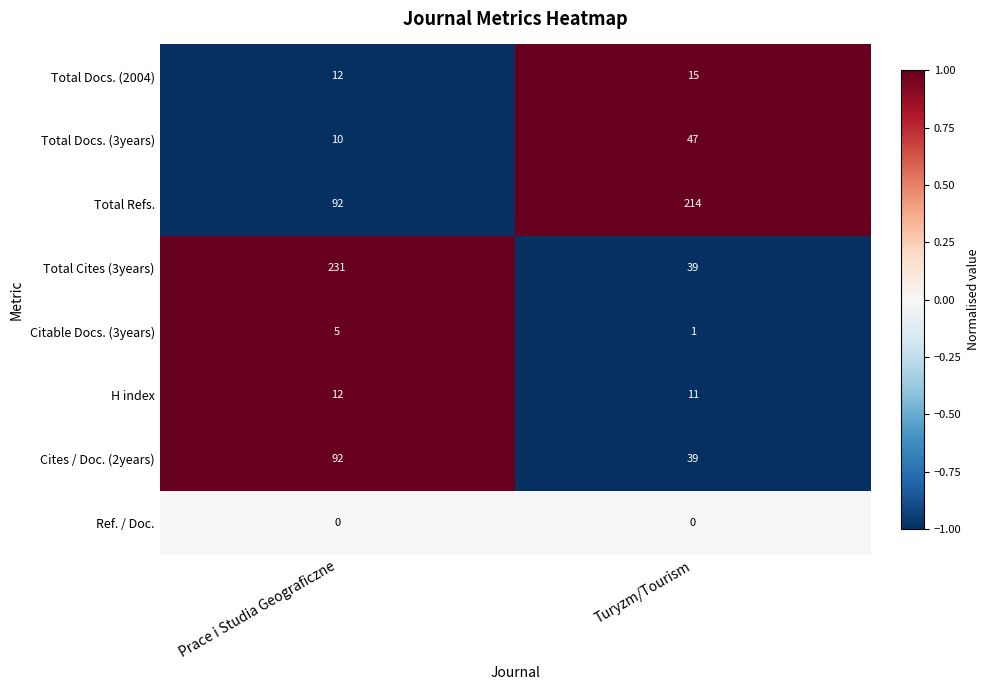

The Total Cites (3years) series shows 57 at Prace i Studia Geograficzne. True or false?

False